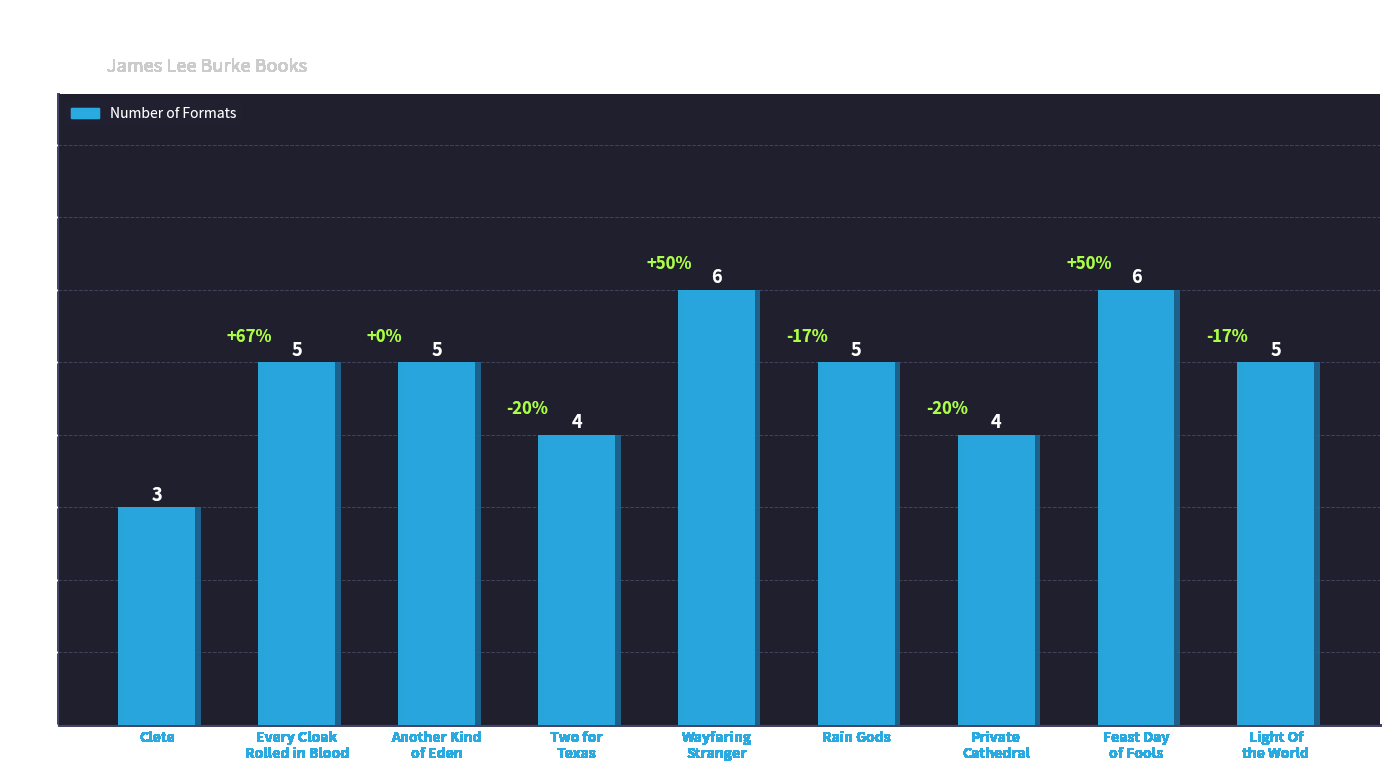

What is the change in value from Every Cloak Rolled in Blood to Feast Day of Fools?

+1